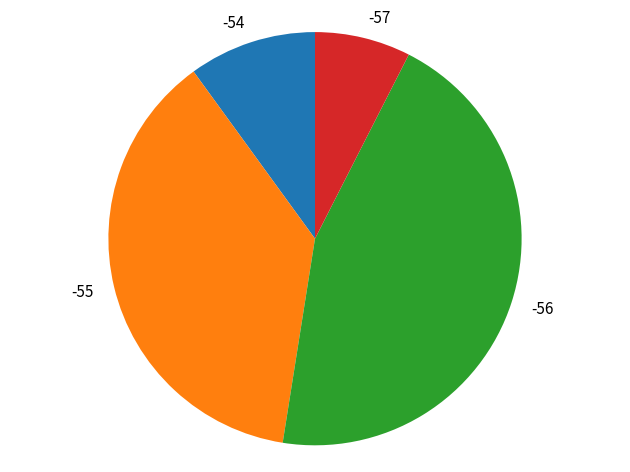

Is there any slice that represents more than half of the pie?

No